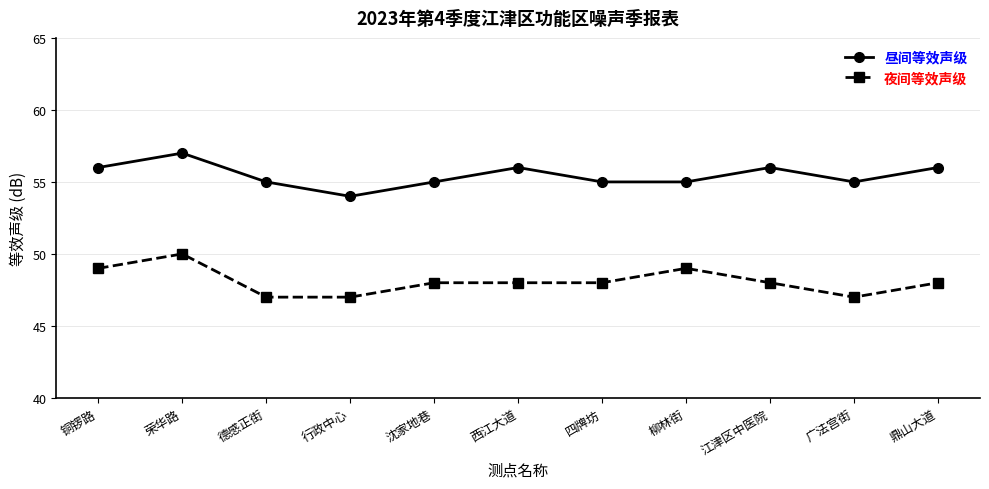

What position from the left is 柳林街?

8